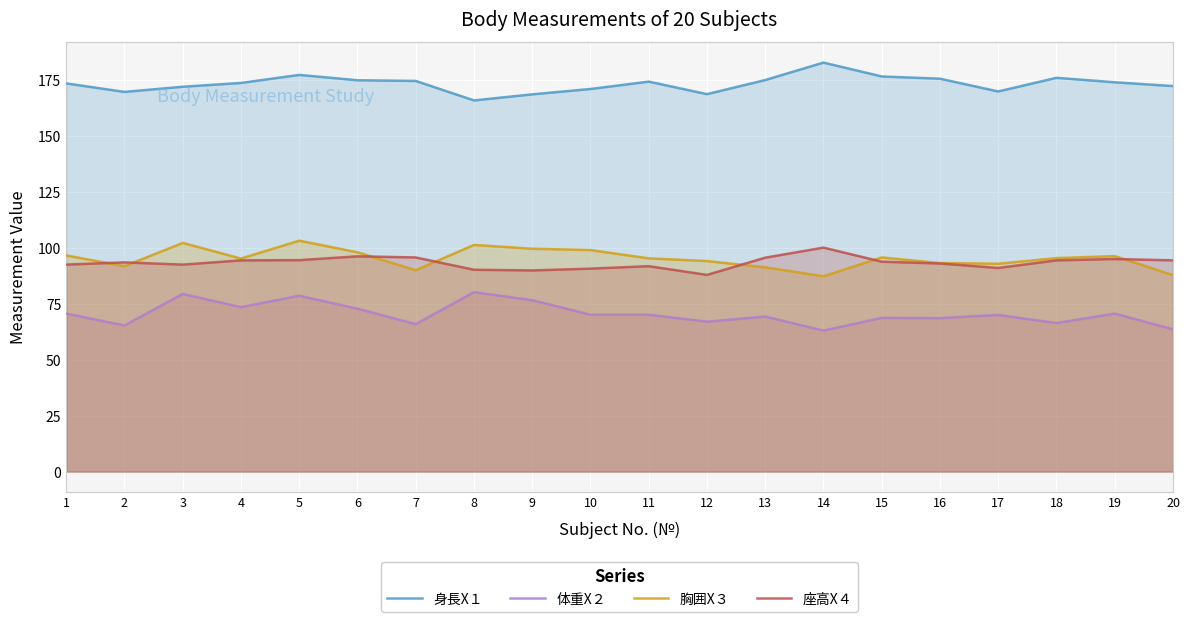

True or false: 座高X４ has more than 1 points higher than both neighbors.

True